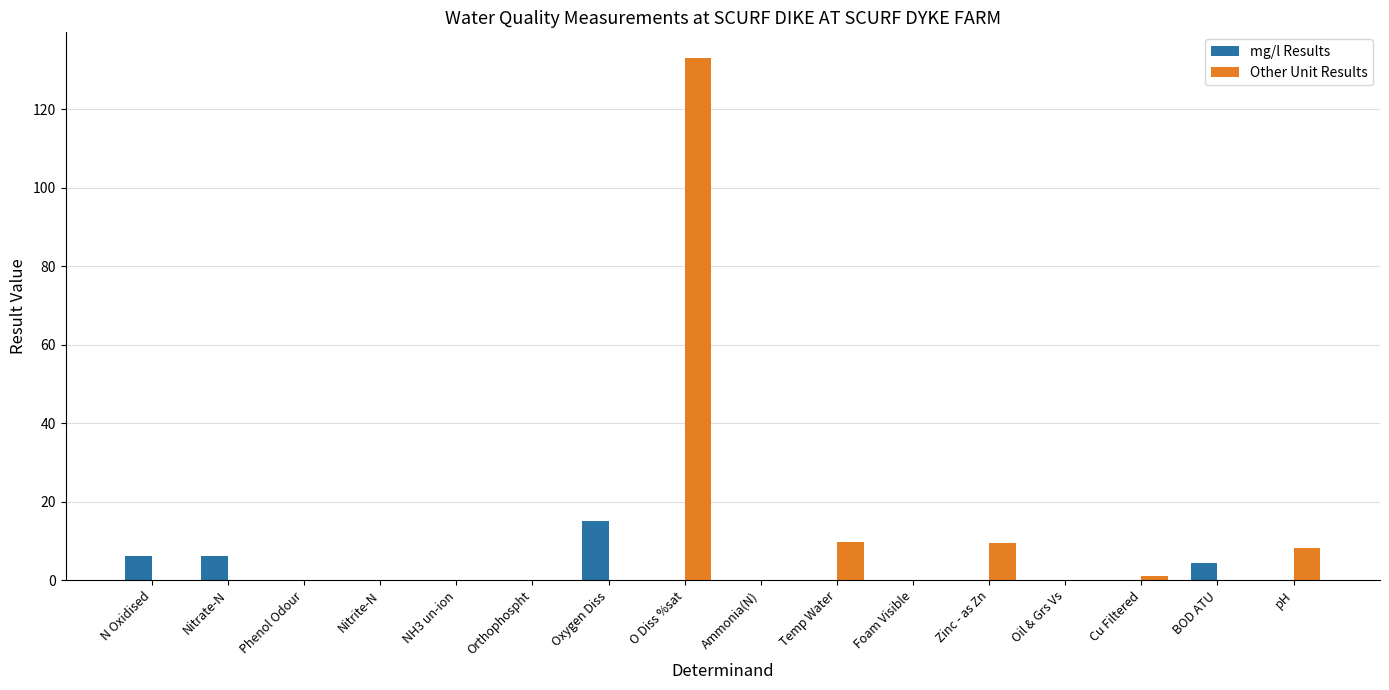

Count the number of data series in this chart.

2